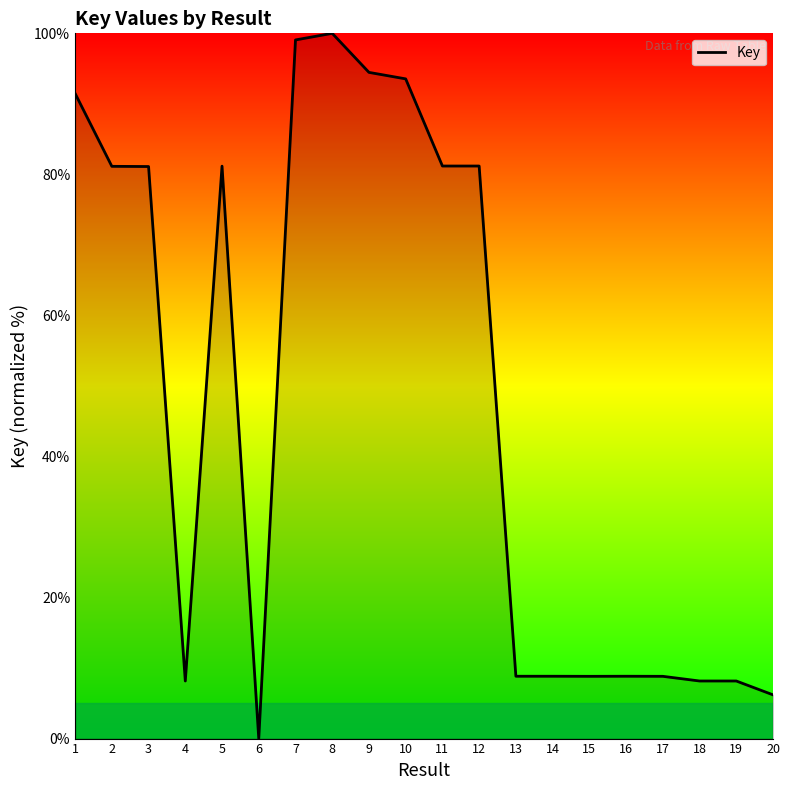

At which label does the data first exceed 81?

1